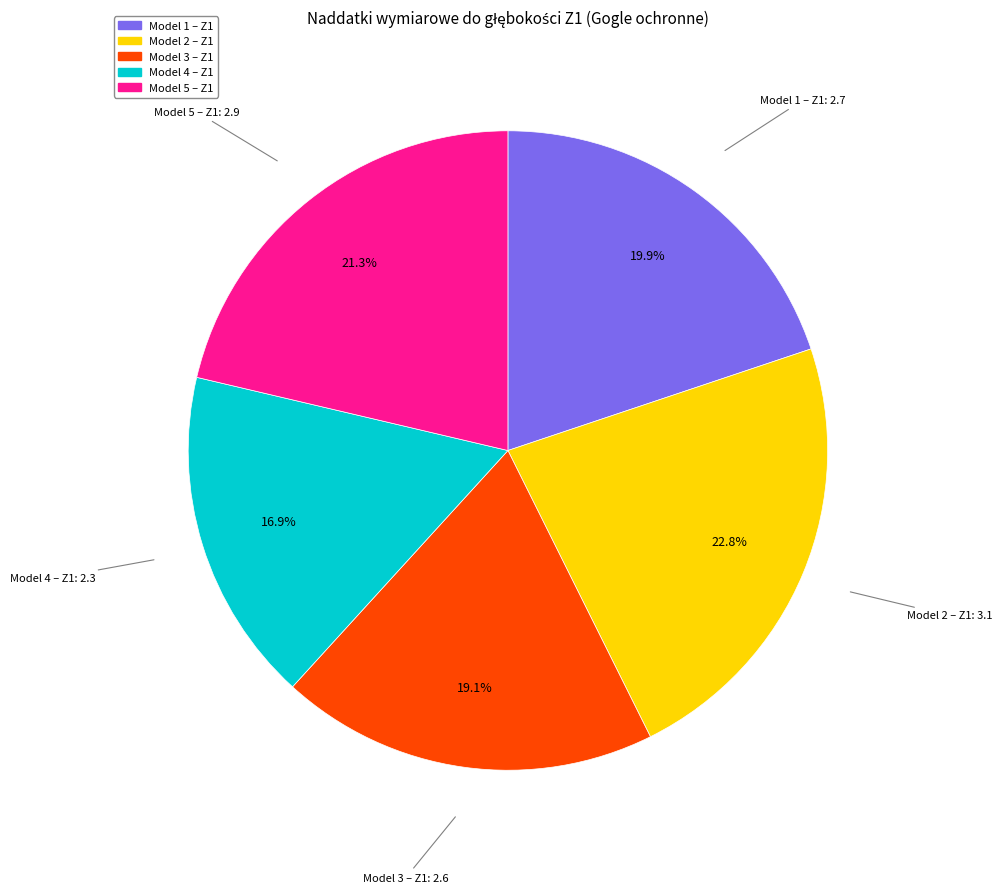

Is there a majority slice in this chart?

No